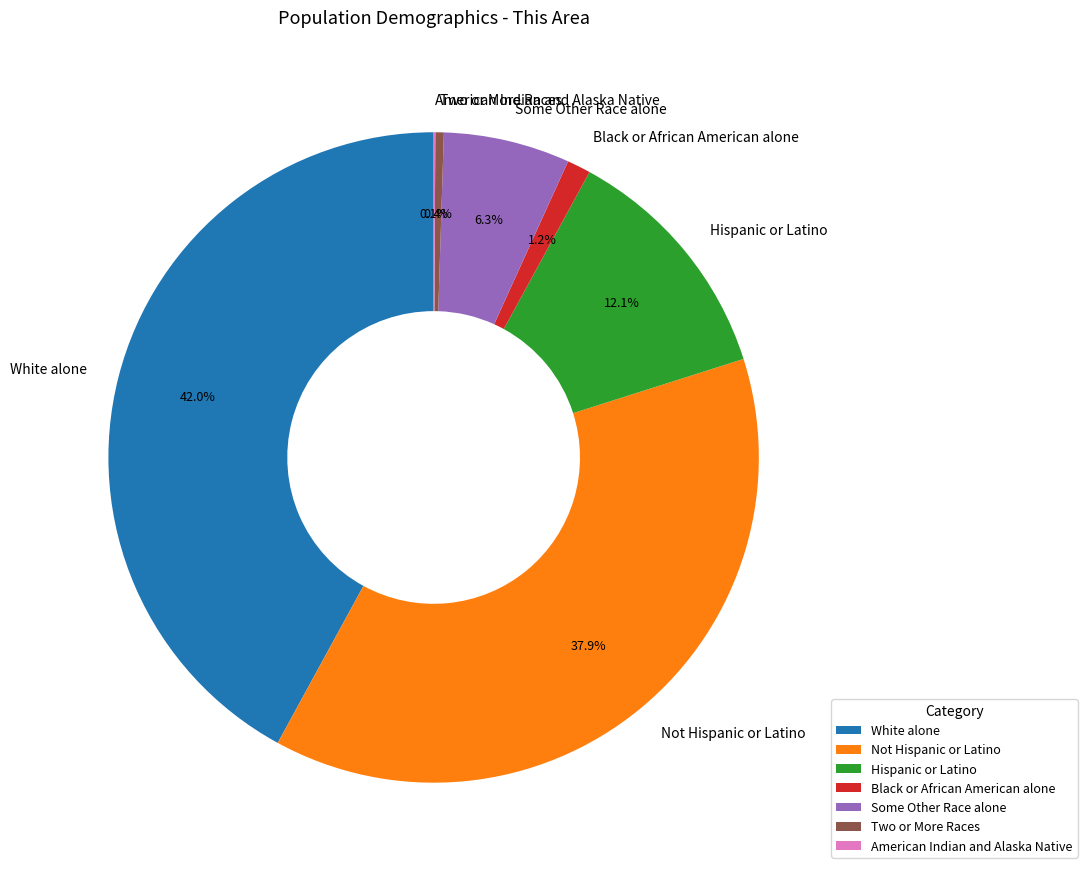

Is the sum of Hispanic or Latino and Two or More Races greater than half?

No